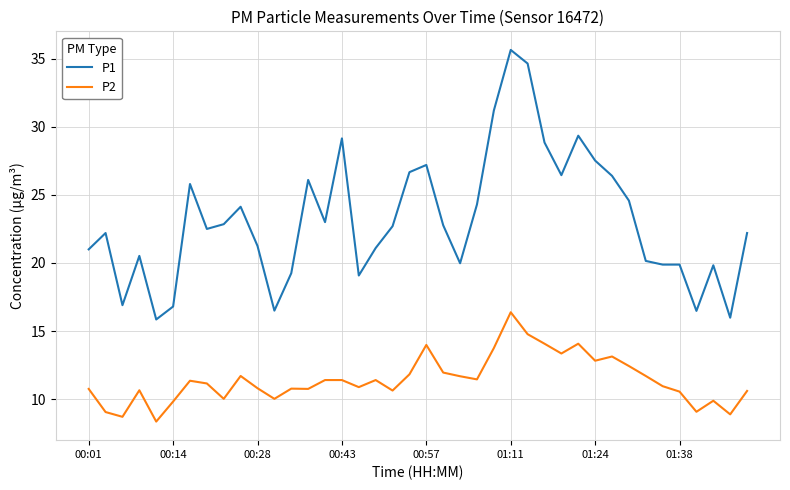

Which series has the widest spread of values?

P1